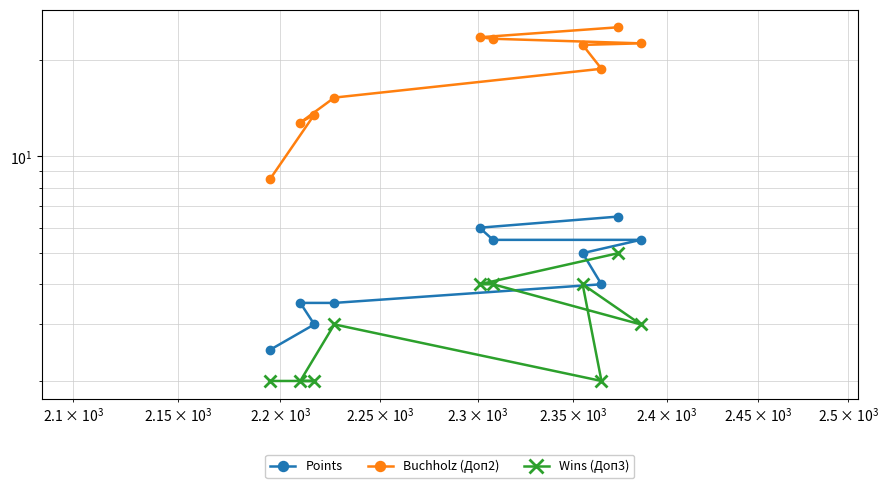

How many lines are shown in the chart?

3